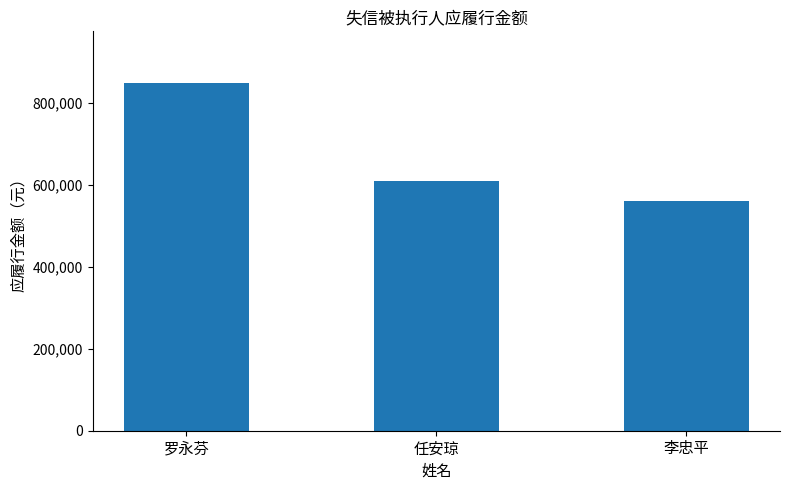

What is the label of the 3rd bar from the left?

李忠平